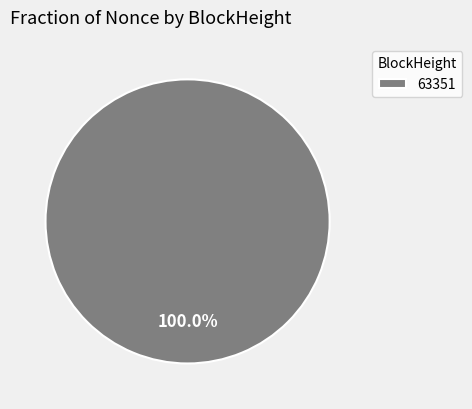

What is the majority slice?

63351